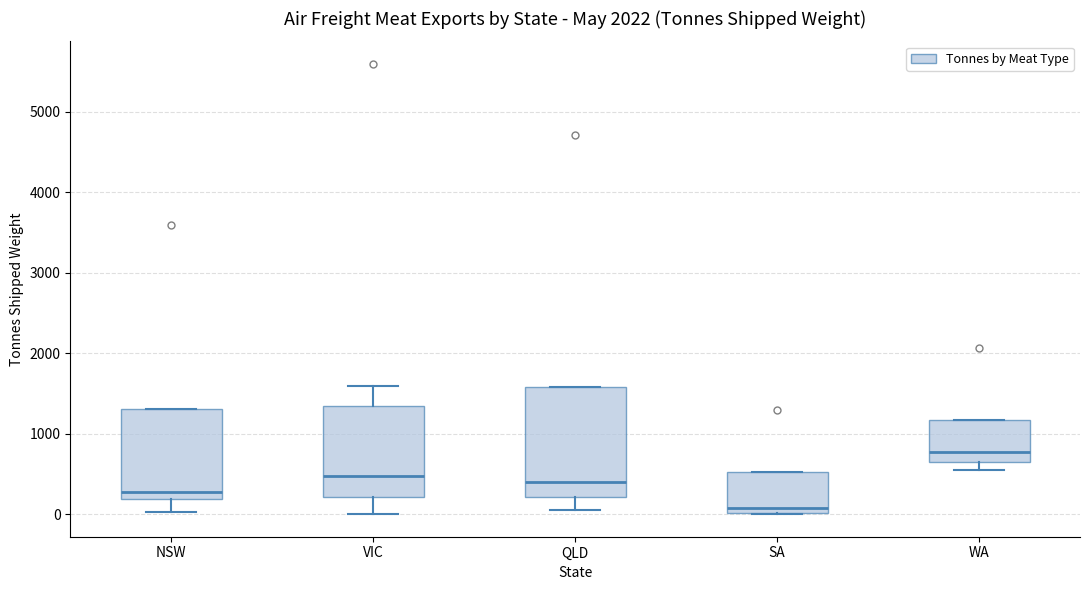

Where does the lower whisker of the box for NSW end on the y-axis? The values are not printed on the chart, so give them approximately, as read against the axis.

0